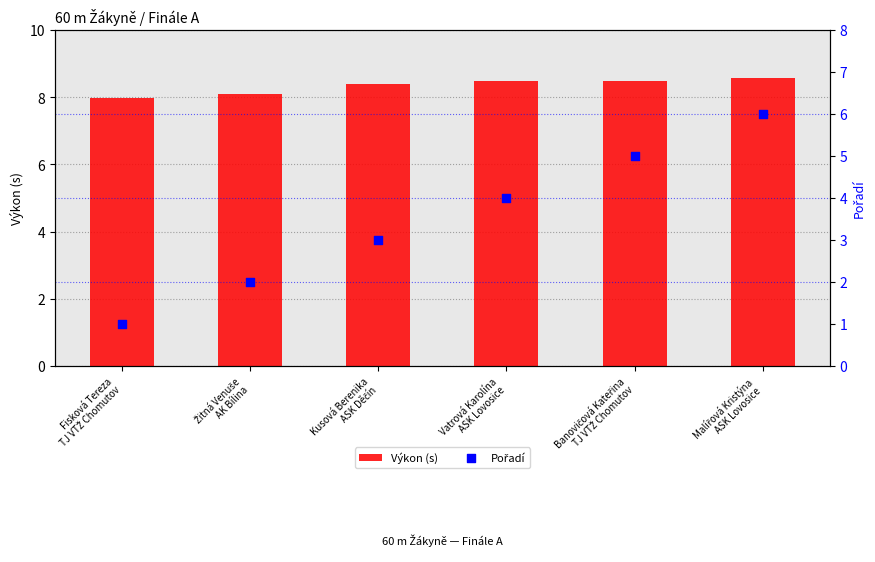

What is the total value across all series at Kusová Berenika
ASK Děčín?

11.4